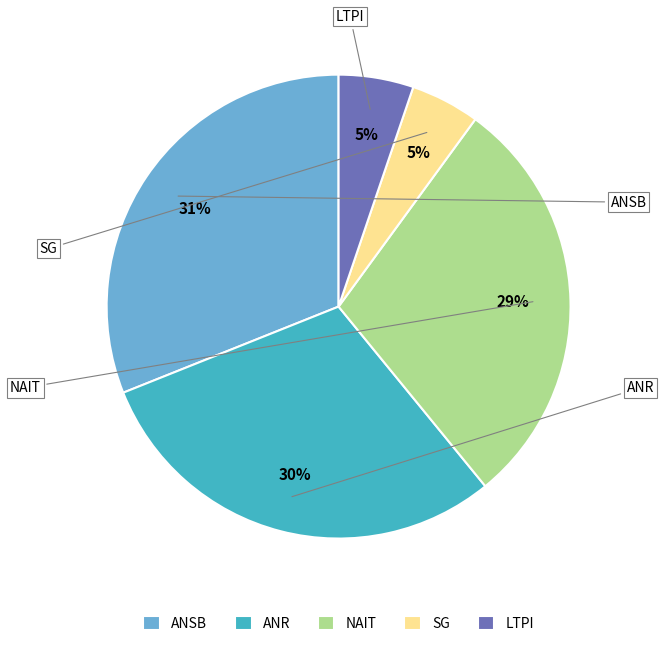

Which has a higher value, NAIT or ANSB?

ANSB